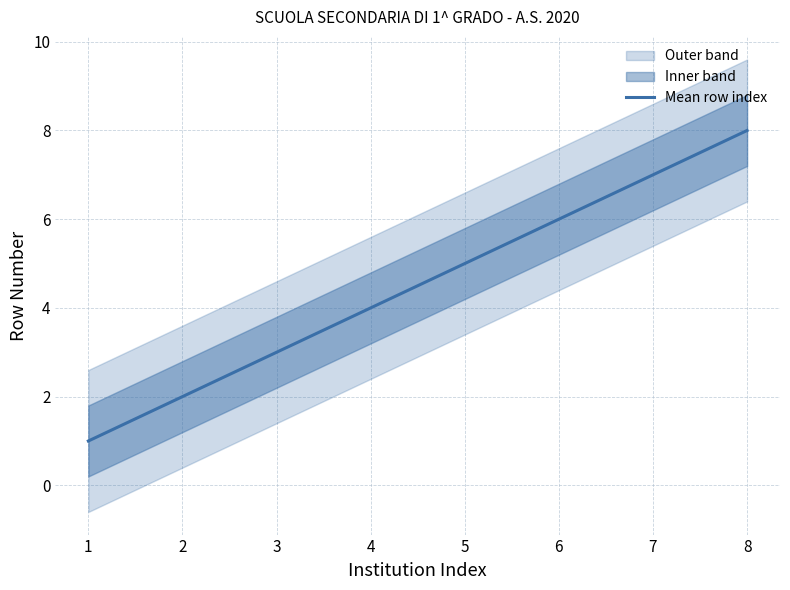

How many values are between 3 and 7?

5